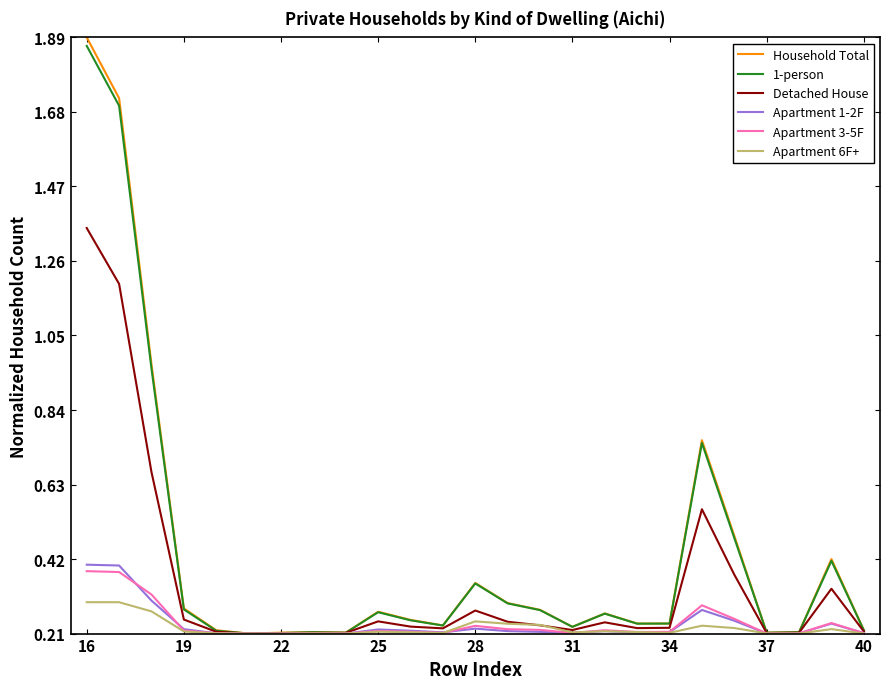

Which series has the largest range (max minus min)?

Household Total